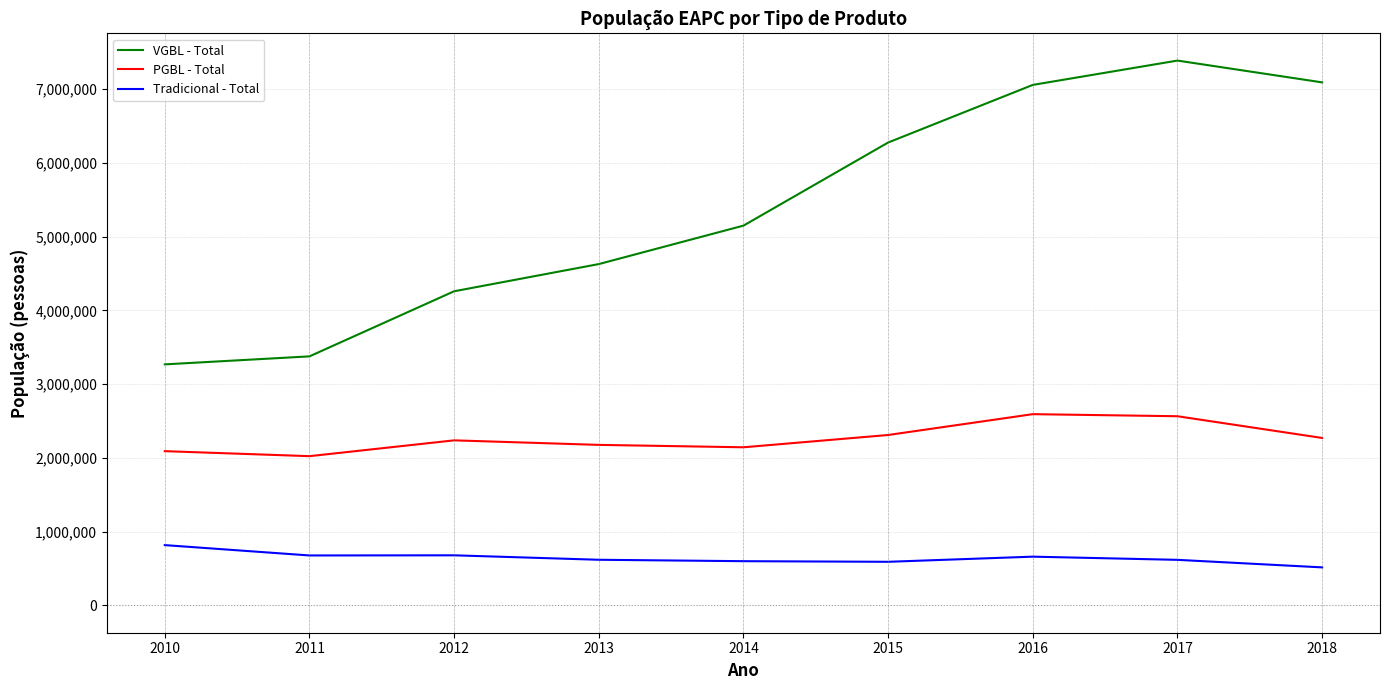

The value of Tradicional - Total at 2017 is 869388. True or false?

False